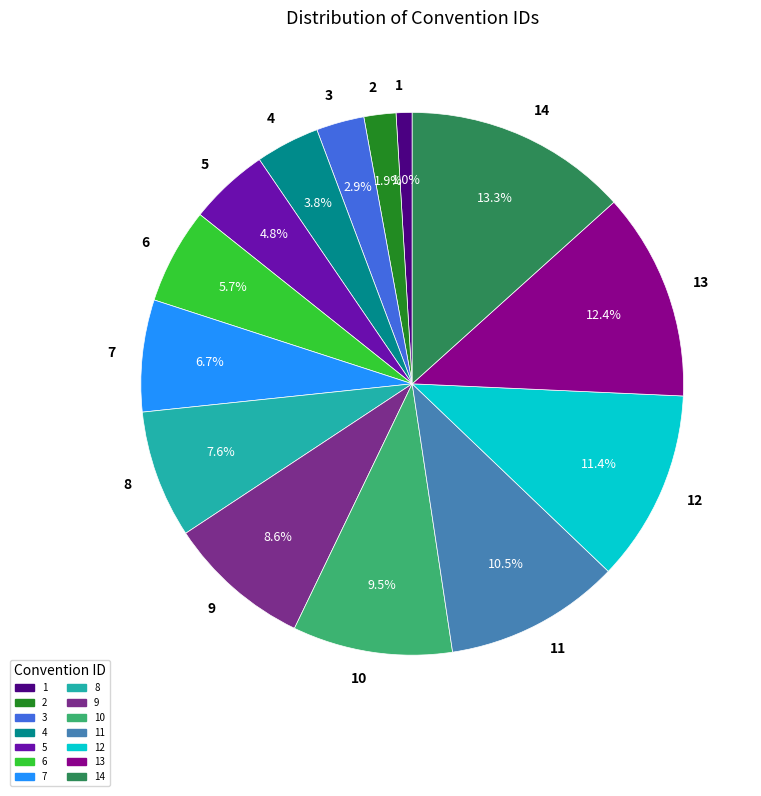

What is the ratio of the value at 9 to the value at 2?

4.5